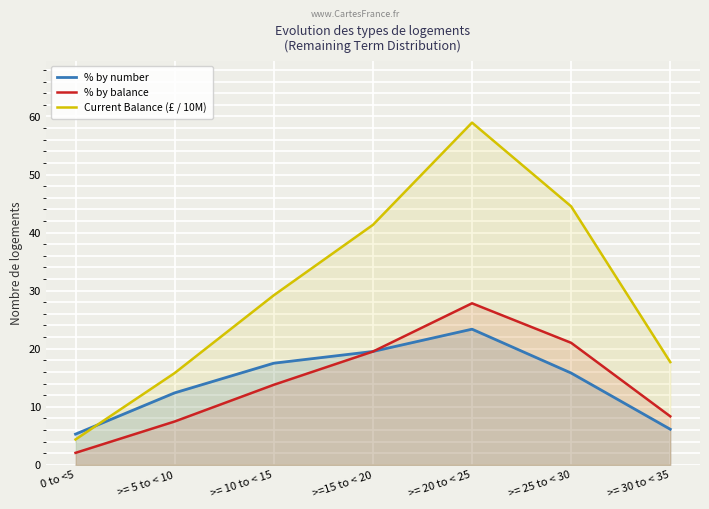

Between 0 to <5 and >= 5 to < 10, which is larger?

>= 5 to < 10